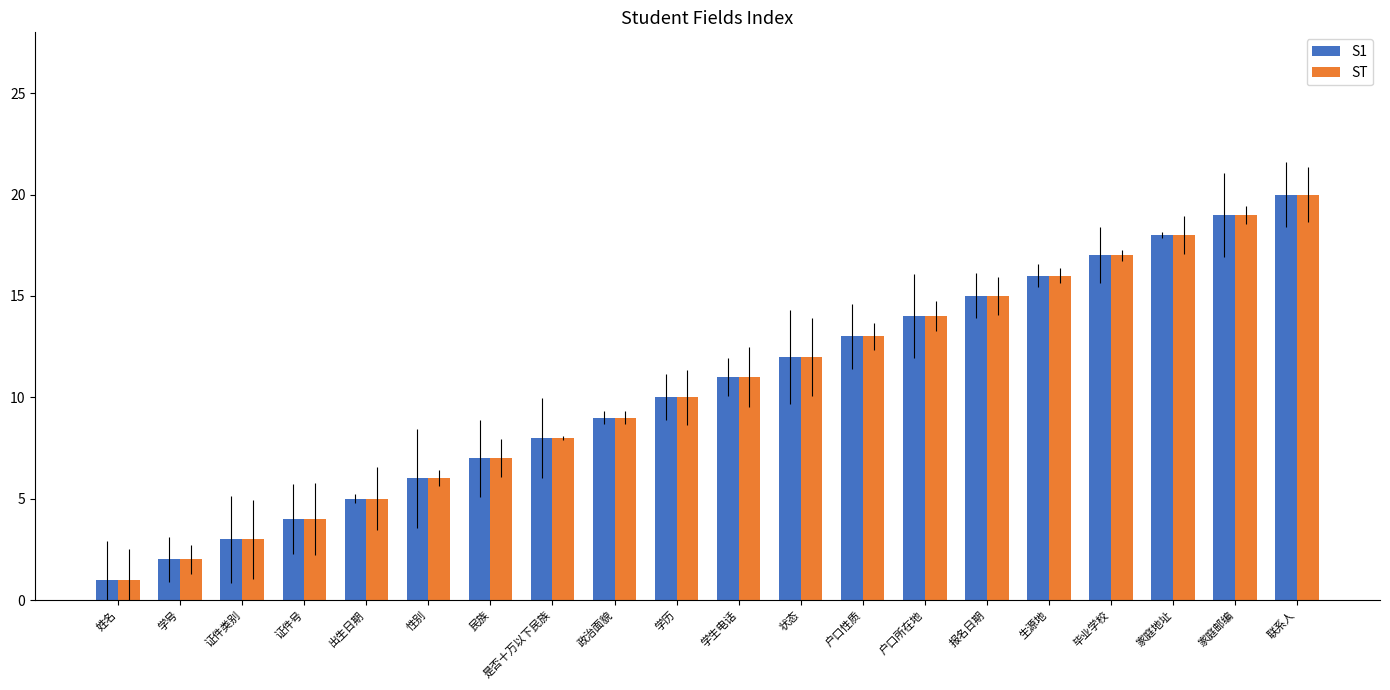

What are all the series names shown in the legend?

S1, ST